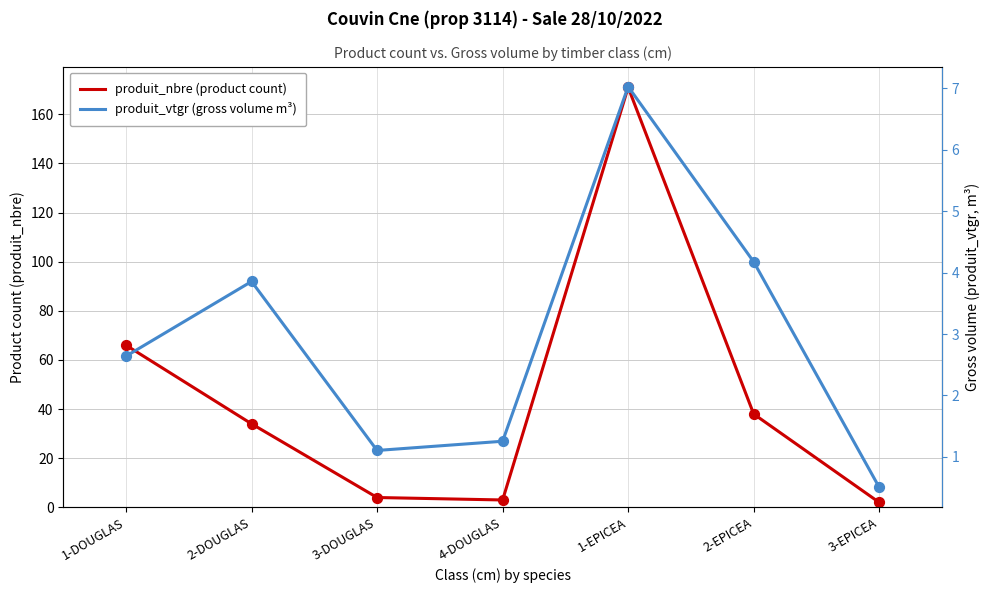

Which series contains the highest Y value?

produit_nbre (product count)